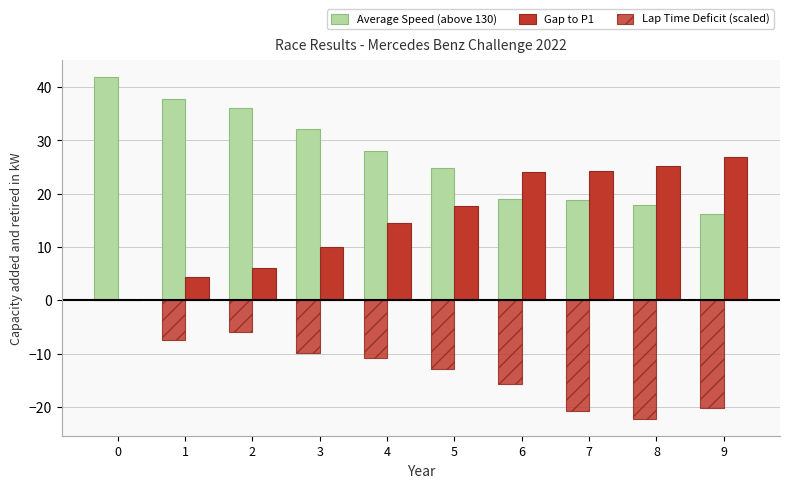

Does the chart contain stacked bars?

No